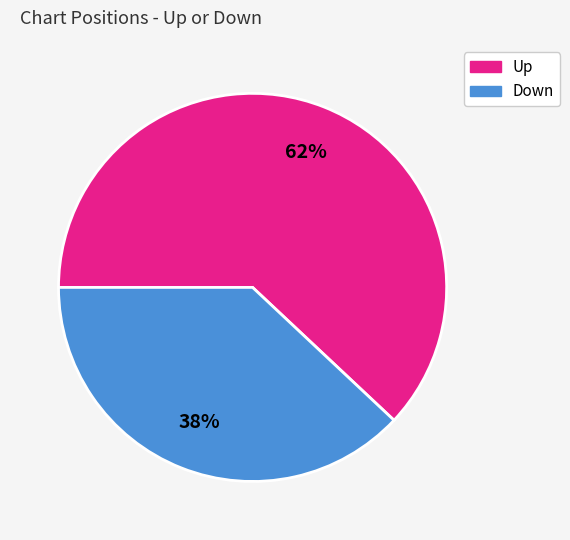

To the nearest percent, what is the average slice percentage?

50%